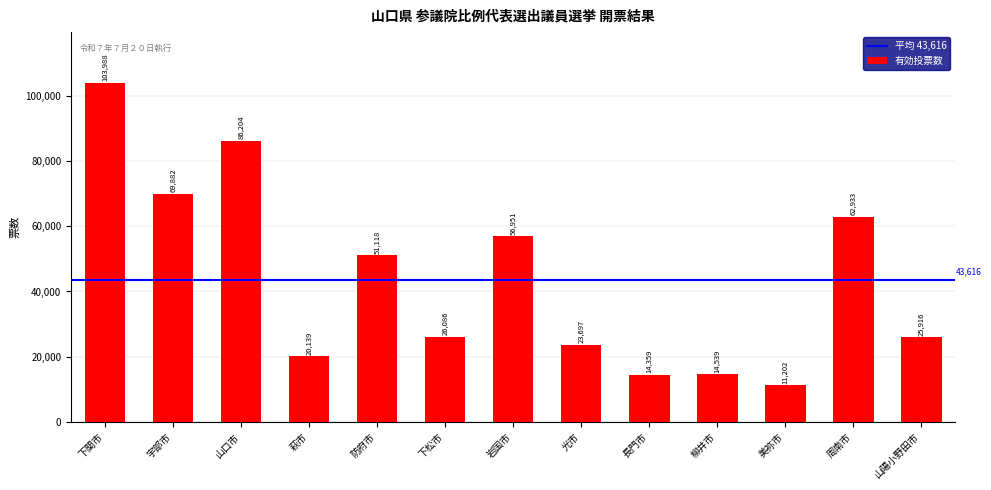

What is the label of the 5th bar from the right?

長門市